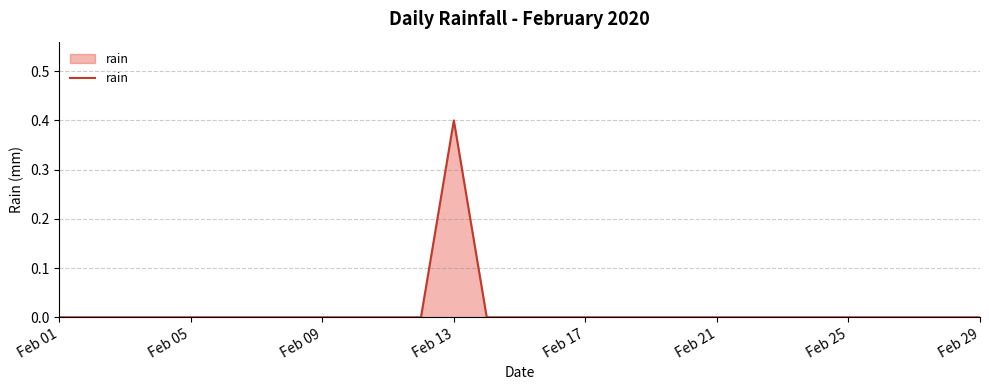

What is the greatest value displayed?

0.4